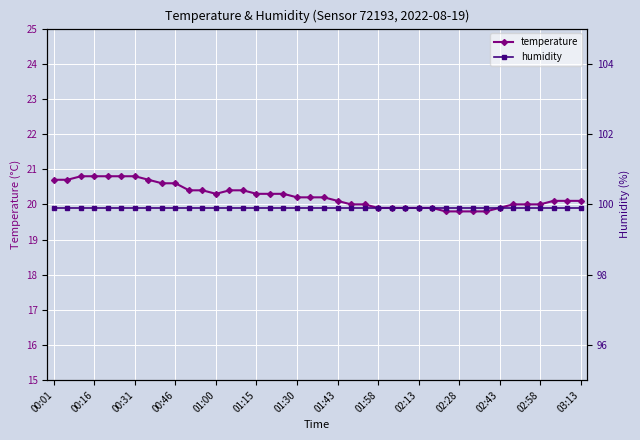

Reading left to right, list all the values displayed in this chart.

temperature: 20.7	20.7	20.8	20.8	20.8	20.8	20.8	20.7	20.6	20.6	20.4	20.4	20.3	20.4	20.4	20.3	20.3	20.3	20.2	20.2	20.2	20.1	20.0	20.0	19.9	19.9	19.9	19.9	19.9	19.8	19.8	19.8	19.8	19.9	20.0	20.0	20.0	20.1	20.1	20.1
humidity: 99.9	99.9	99.9	99.9	99.9	99.9	99.9	99.9	99.9	99.9	99.9	99.9	99.9	99.9	99.9	99.9	99.9	99.9	99.9	99.9	99.9	99.9	99.9	99.9	99.9	99.9	99.9	99.9	99.9	99.9	99.9	99.9	99.9	99.9	99.9	99.9	99.9	99.9	99.9	99.9